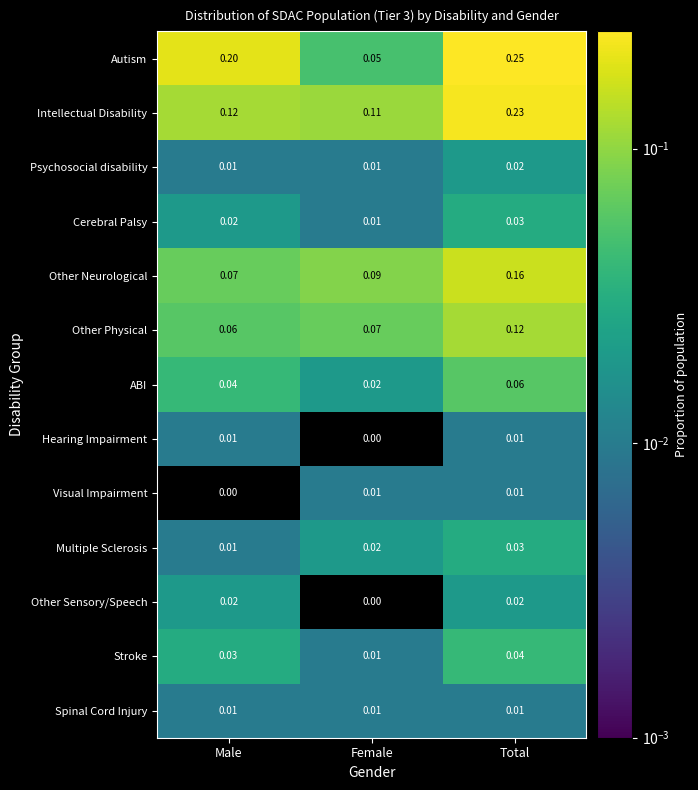

At which category does the chart reach its peak across all series?

Total